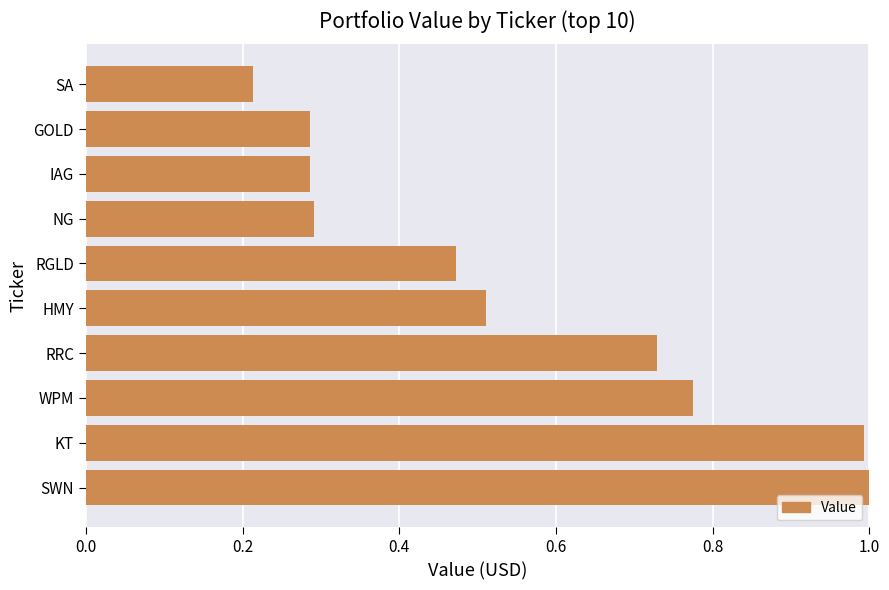

At which category does the chart reach its minimum across all series?

SA